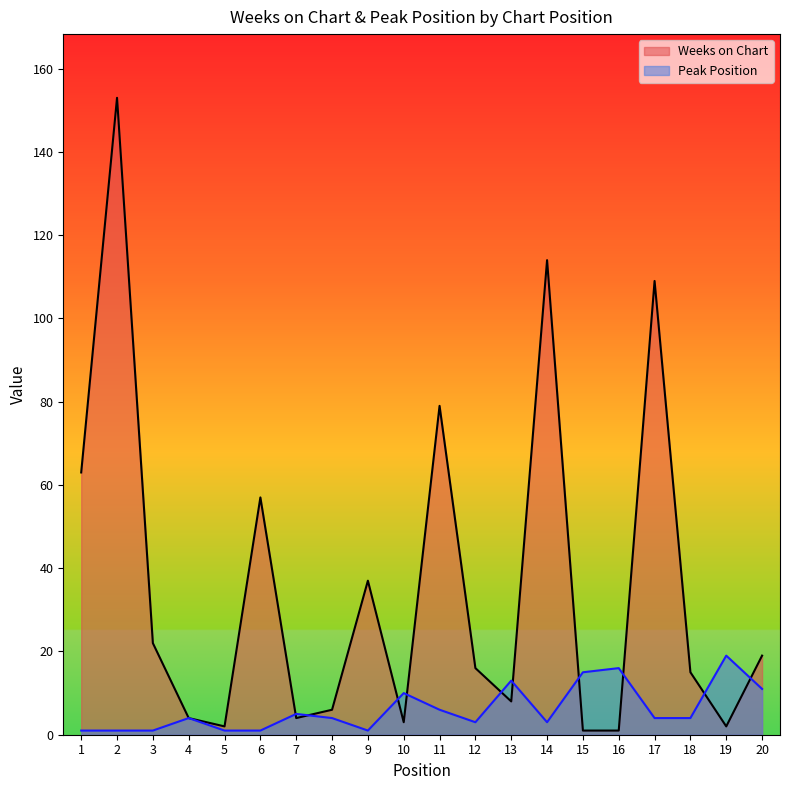

Reading right to left, list all the values displayed in this chart.

Weeks on Chart: 19	2	15	109	1	1	114	8	16	79	3	37	6	4	57	2	4	22	153	63
Peak Position: 11	19	4	4	16	15	3	13	3	6	10	1	4	5	1	1	4	1	1	1